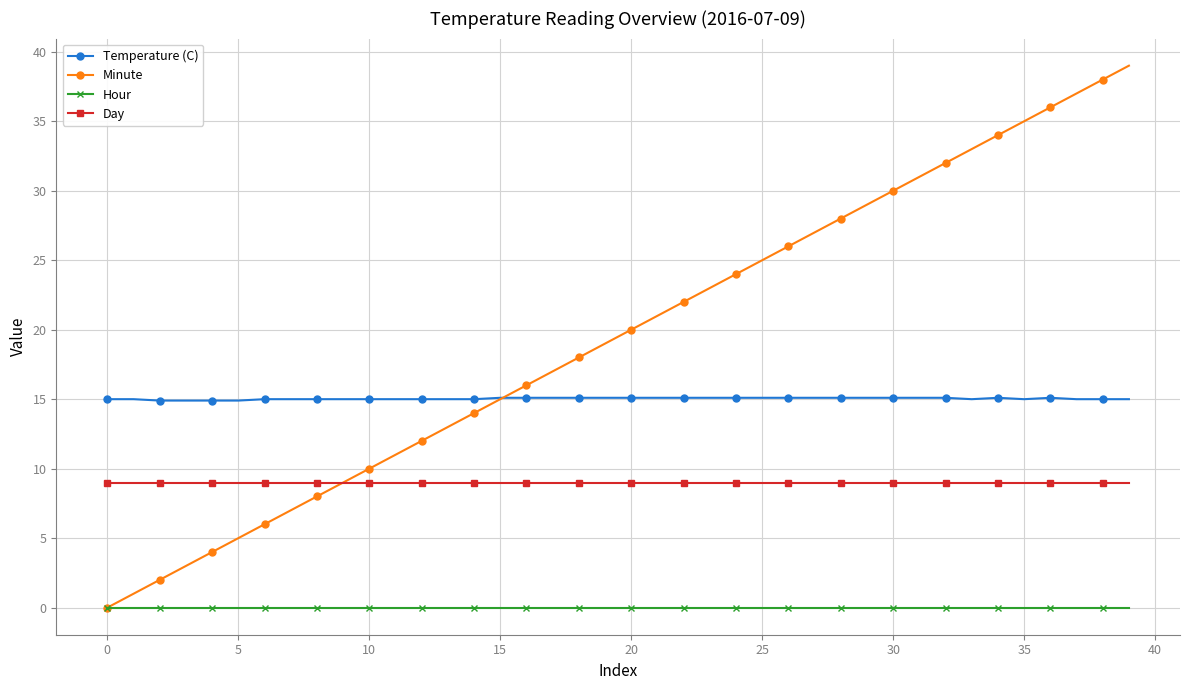

What is the sum of all Day values?

360.0